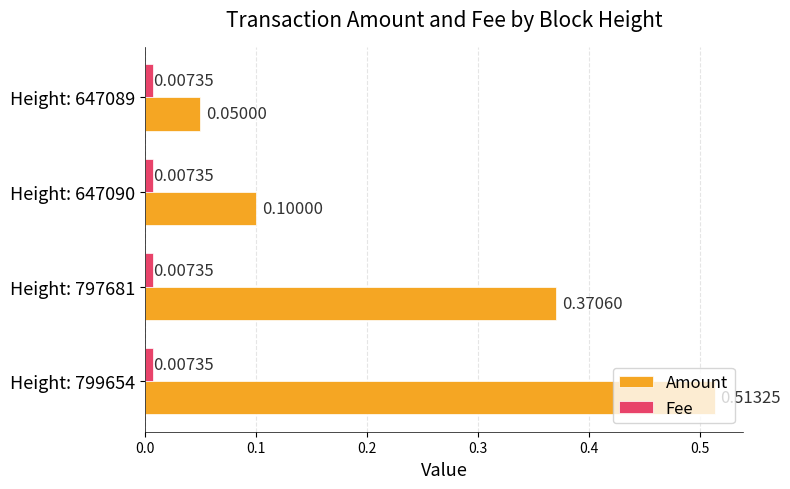

Where is Amount nearest to the value 0?

Height: 647089